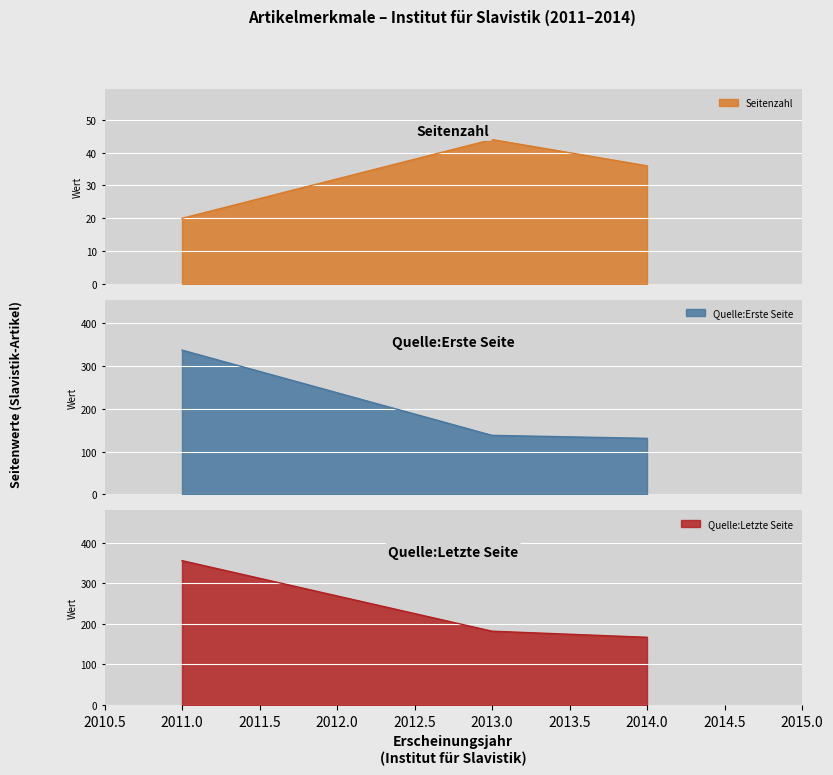

True or false: Quelle:Letzte Seite and Seitenzahl cross at least once.

False